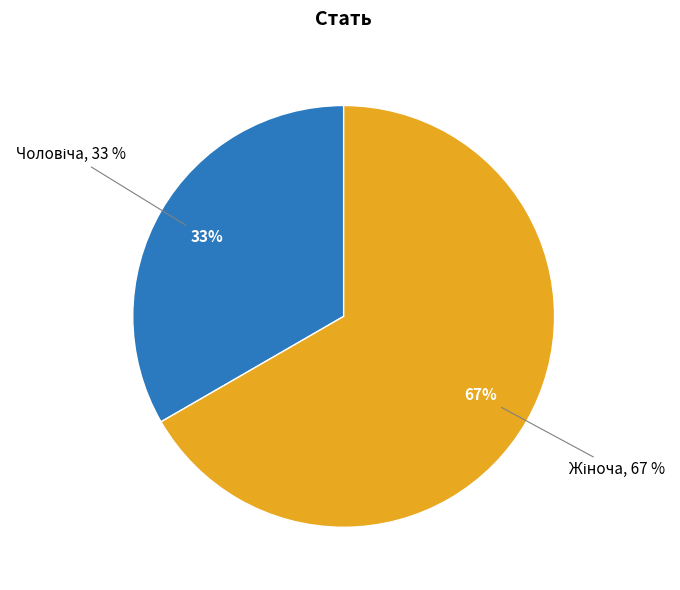

What portion of the pie excludes Жіноча?

33.3%